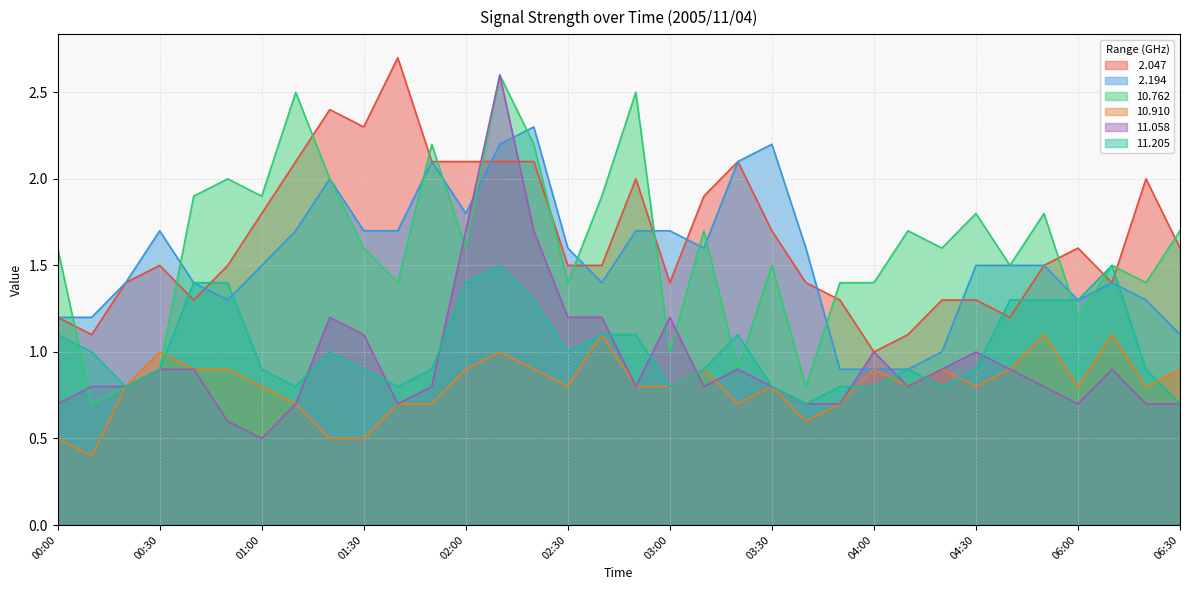

The  2.194 series shows 2.2 at 03:30. True or false?

True